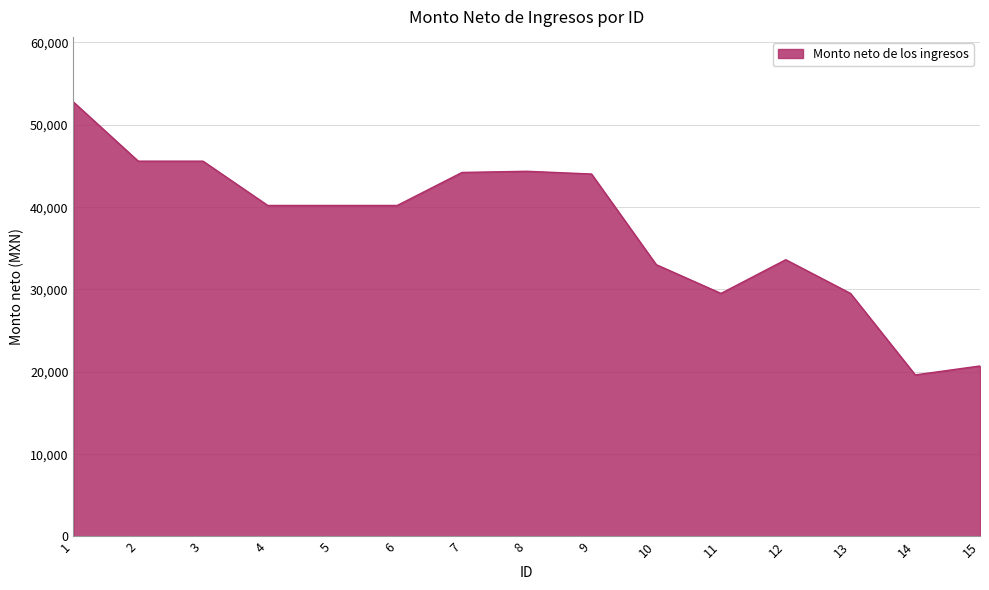

What is the difference between the maximum and minimum values?

33137.4